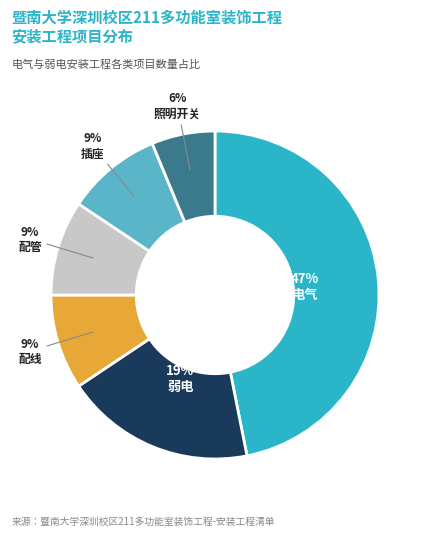

Is there any slice that represents more than half of the pie?

No